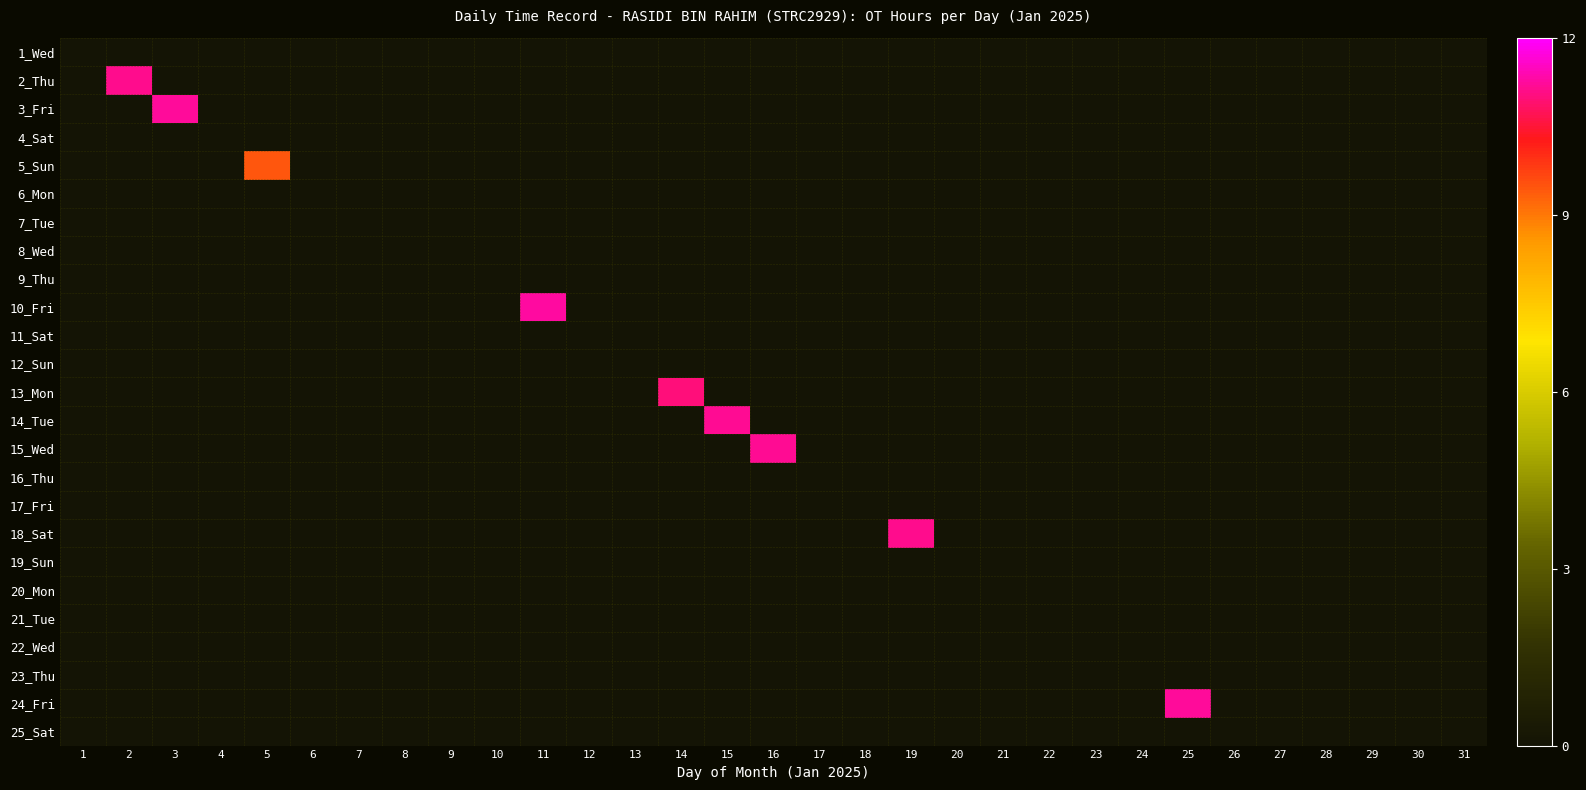

At which category is the sum across all series the highest?

11